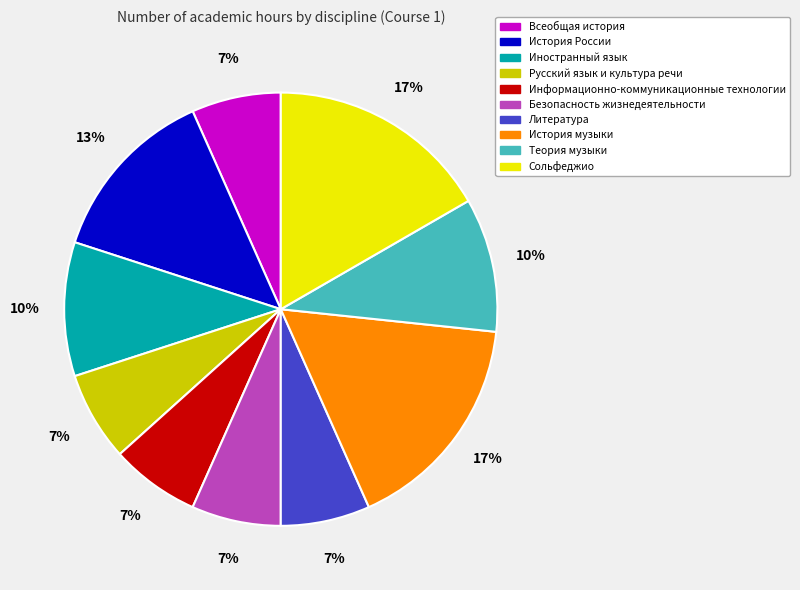

Do Русский язык и культура речи and История музыки together represent more than half of the pie?

No